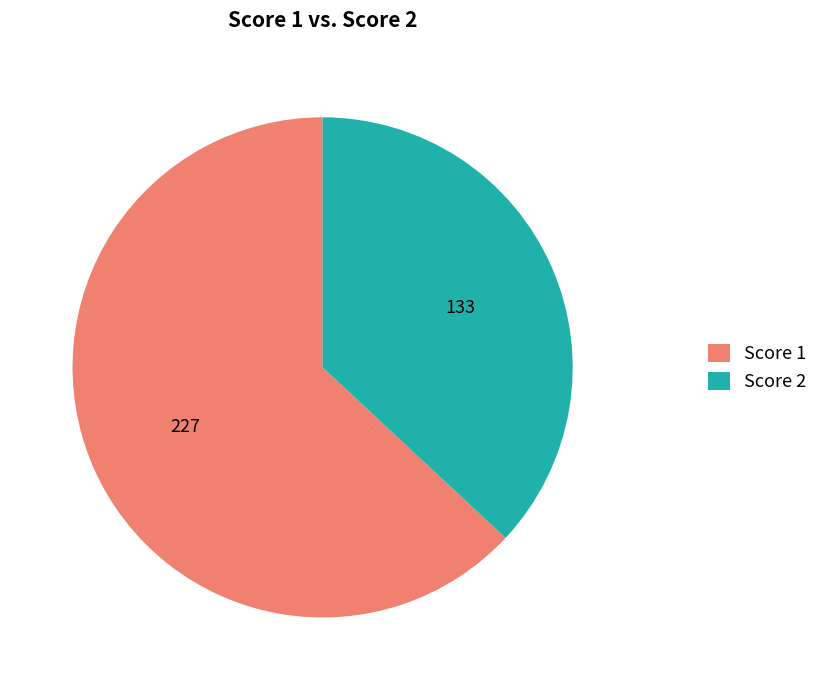

Count the number of slices in the pie.

2